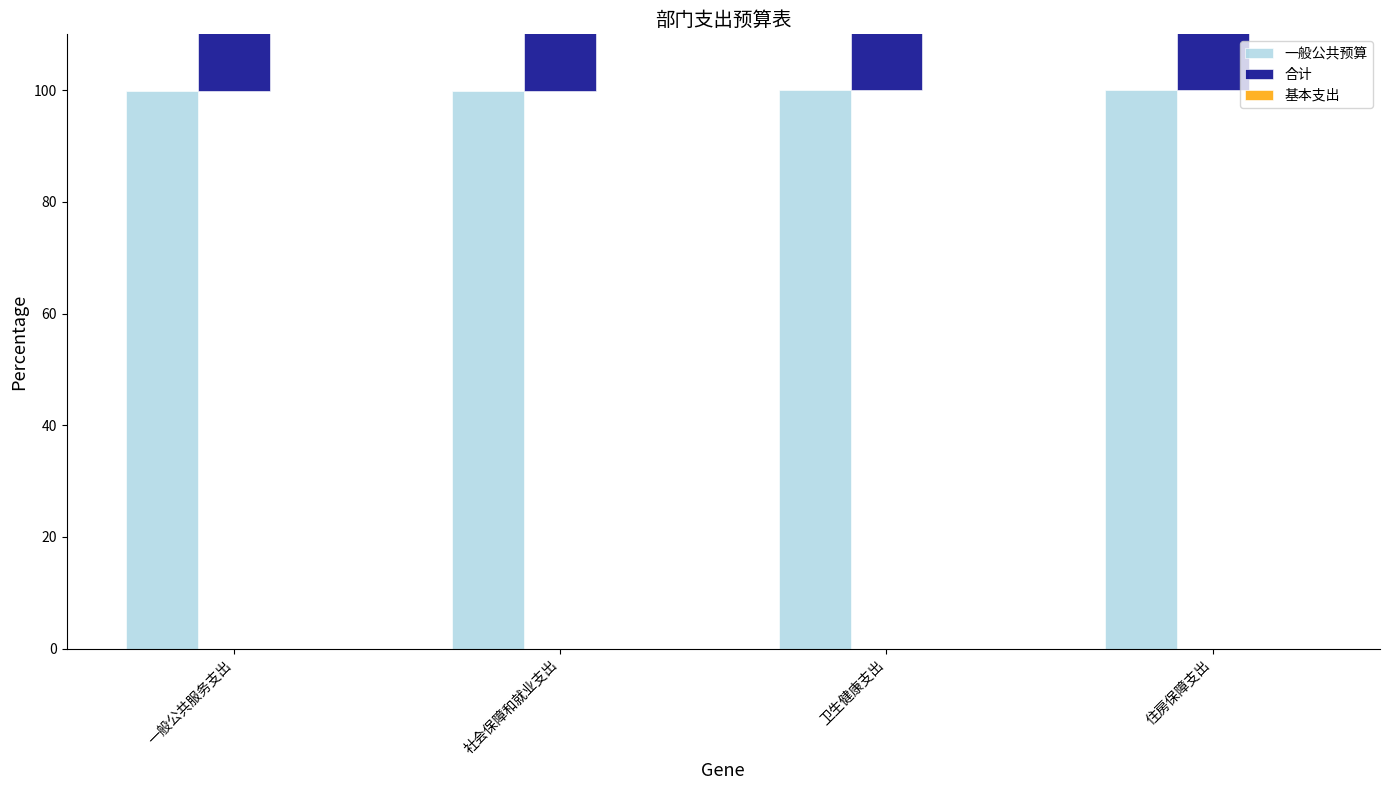

Which series has the largest total across all categories?

合计